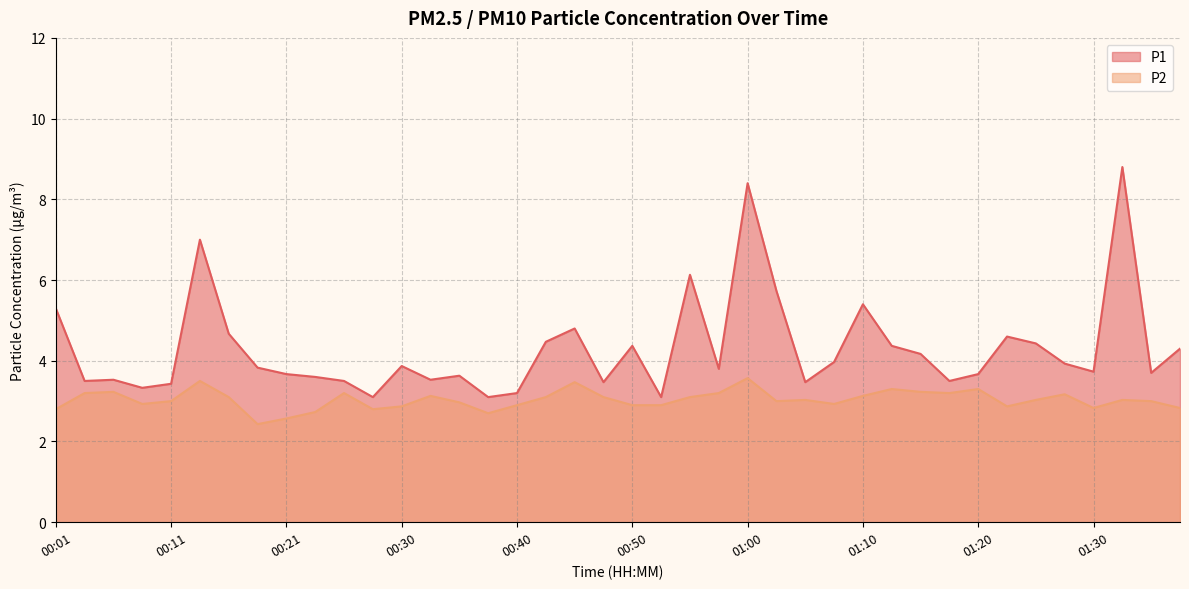

Rank the series by their maximum value, from lowest to highest.

P2, P1